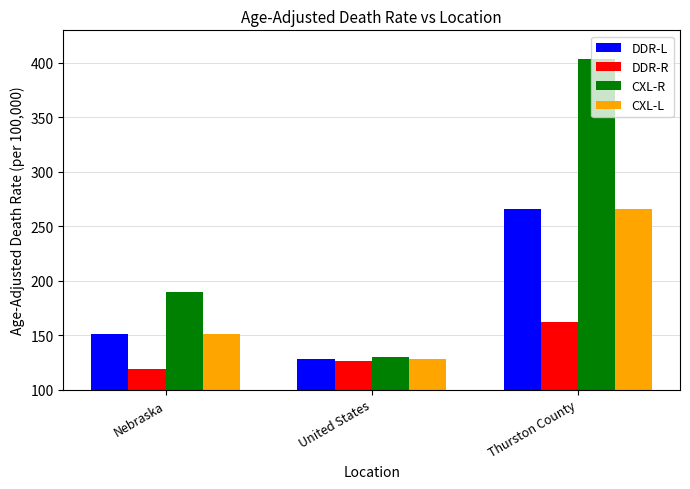

Is the value of CXL-L at Thurston County greater than the value of DDR-R at Nebraska?

Yes